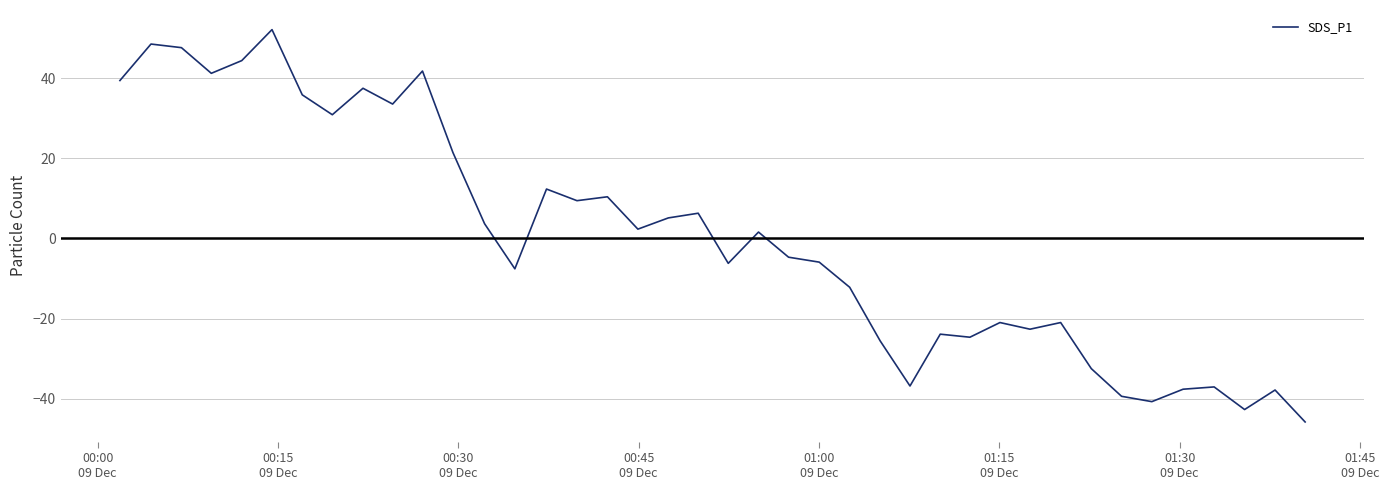

True or false: there are more than 2 points higher than both neighbors.

True